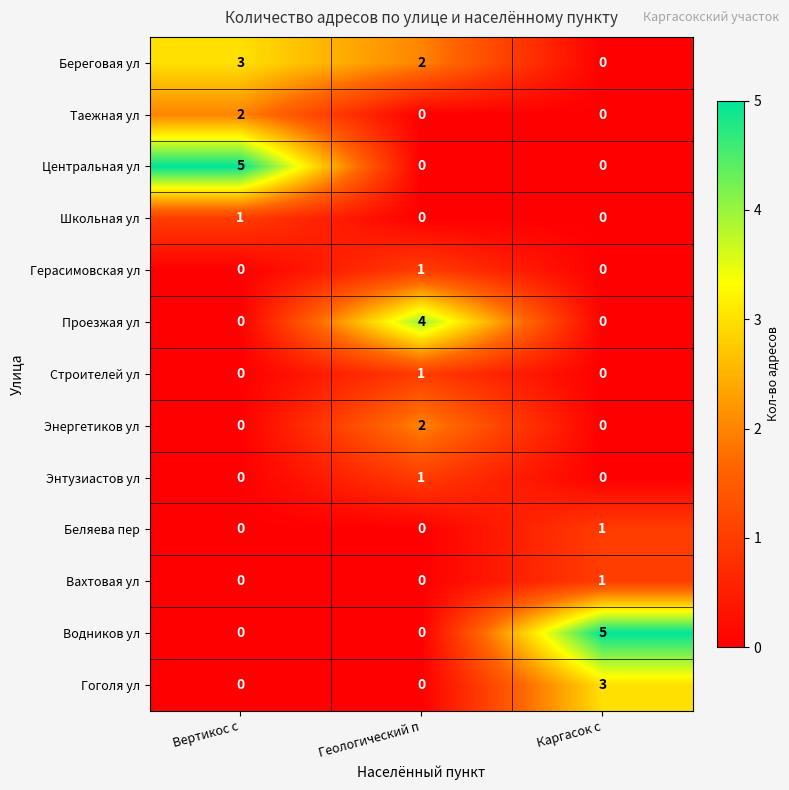

What is the spread (max minus min) of values at Каргасок с?

5